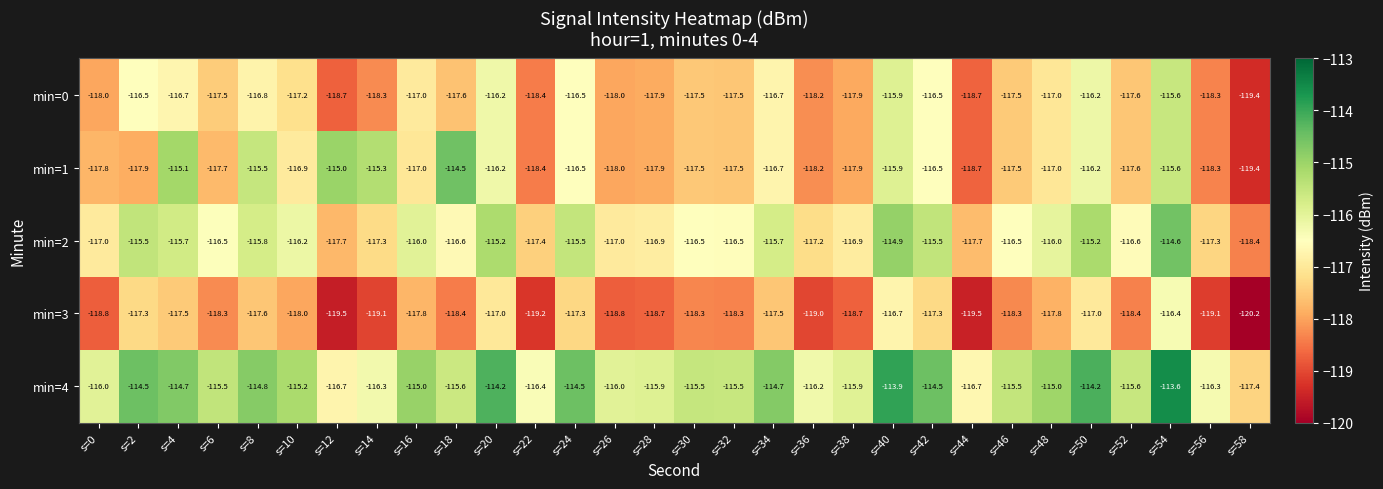

At which category is the sum across all series the highest?

s=54